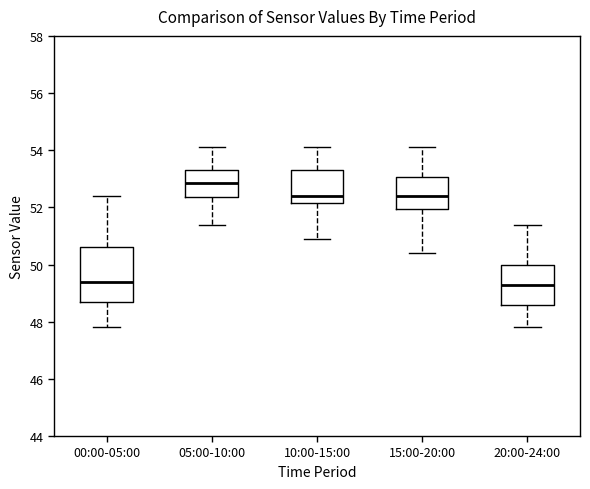

Reading left to right, transcribe this box plot: for each box, give where its median line is, the range the box spans, and where its two whiskers end, as read against the y-axis. The values are not printed on the chart, so give them approximately, as read against the axis.

00:00-05:00: median 49.4, box 48.8 to 50.6, whiskers 47.8 to 52.4
05:00-10:00: median 52.8, box 52.4 to 53.4, whiskers 51.4 to 54.2
10:00-15:00: median 52.4, box 52.2 to 53.4, whiskers 51.0 to 54.2
15:00-20:00: median 52.4, box 52.0 to 53.0, whiskers 50.4 to 54.2
20:00-24:00: median 49.4, box 48.6 to 50.0, whiskers 47.8 to 51.4